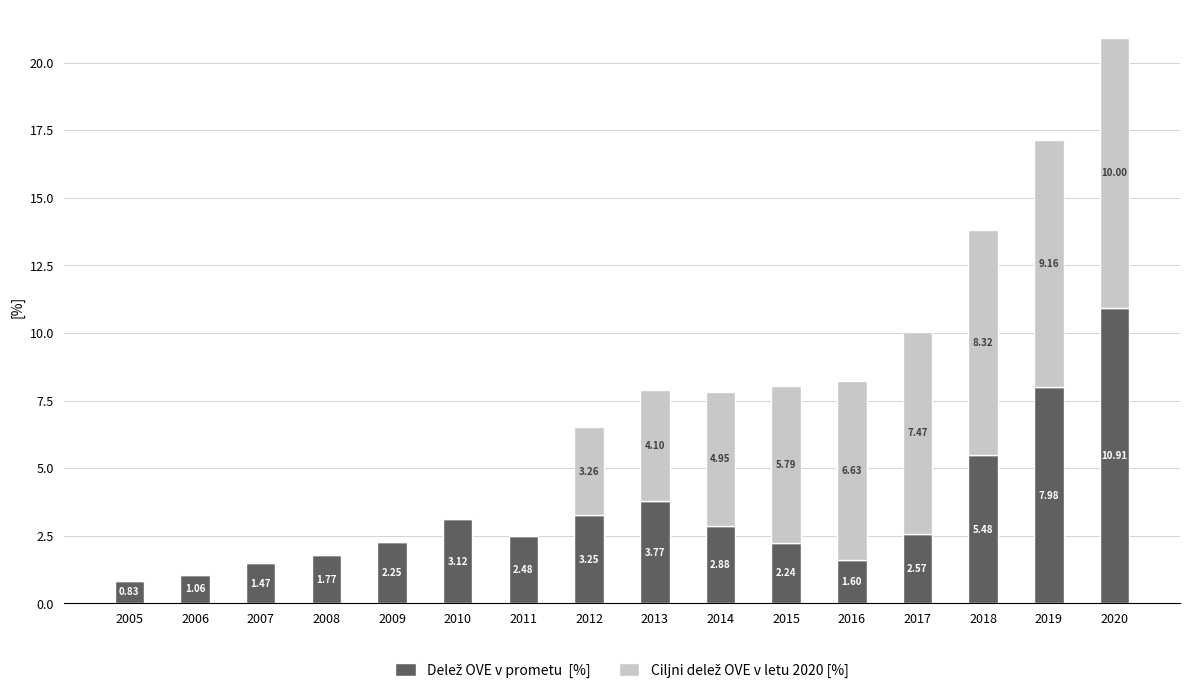

How many distinct data groups are displayed?

2